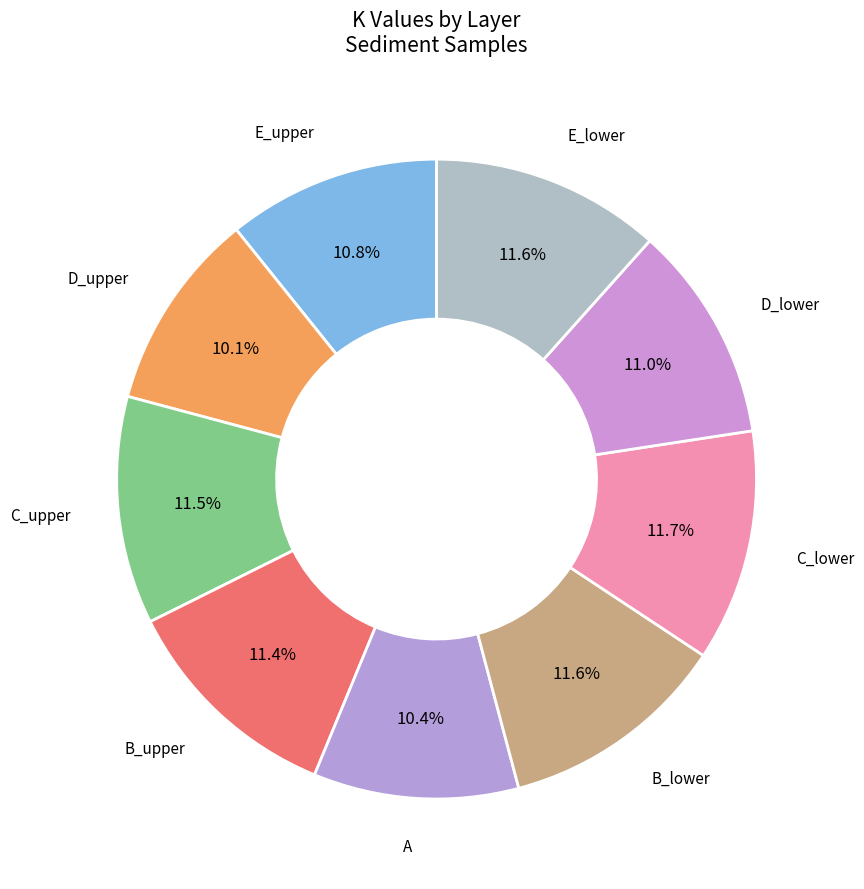

Which slice is the largest?

C_lower